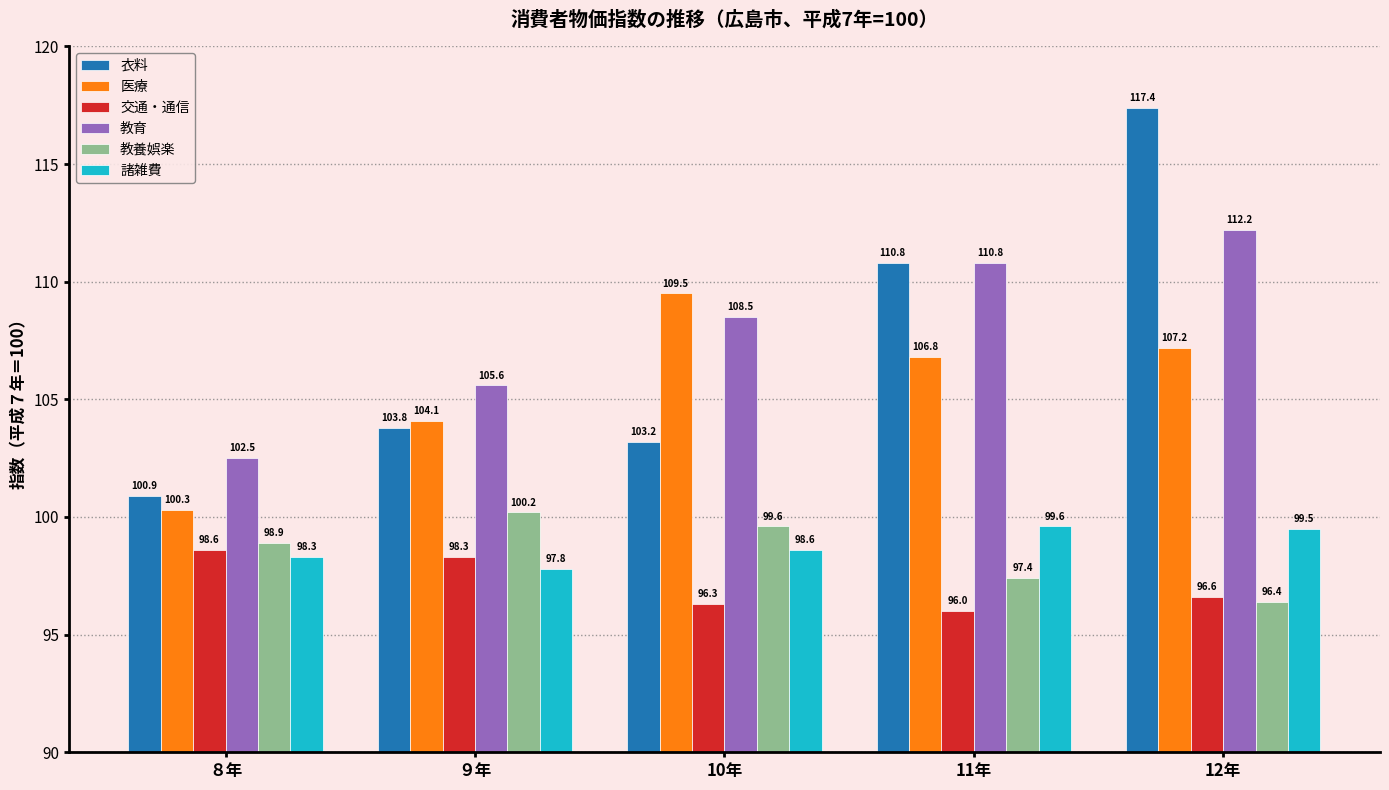

List the labels in order of 教養娯楽 value, largest first.

９年, 10年, ８年, 11年, 12年